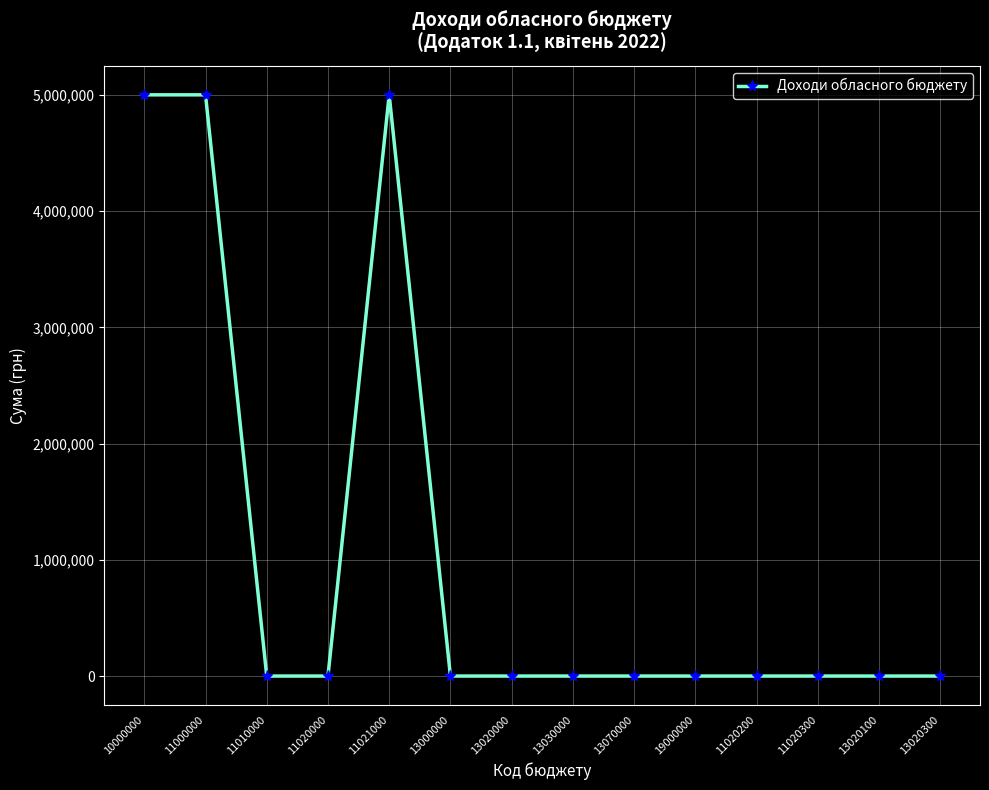

What is the greatest value displayed?

5000000